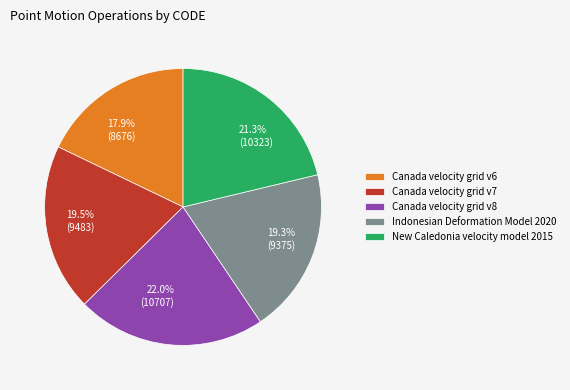

Between New Caledonia velocity model 2015 and Indonesian Deformation Model 2020, which is larger?

New Caledonia velocity model 2015